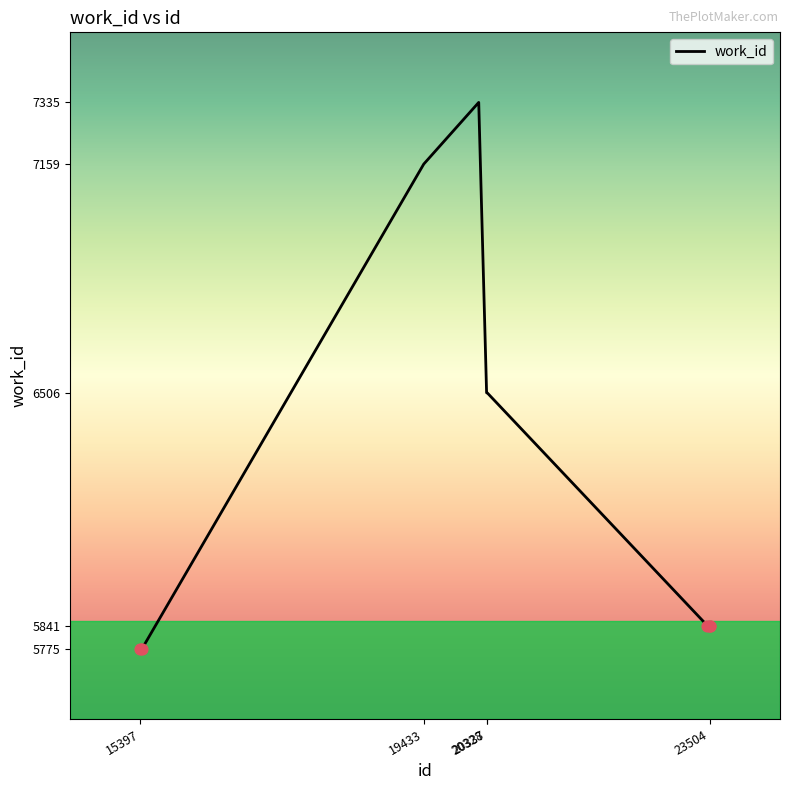

What is the difference between the maximum and minimum values?

1560